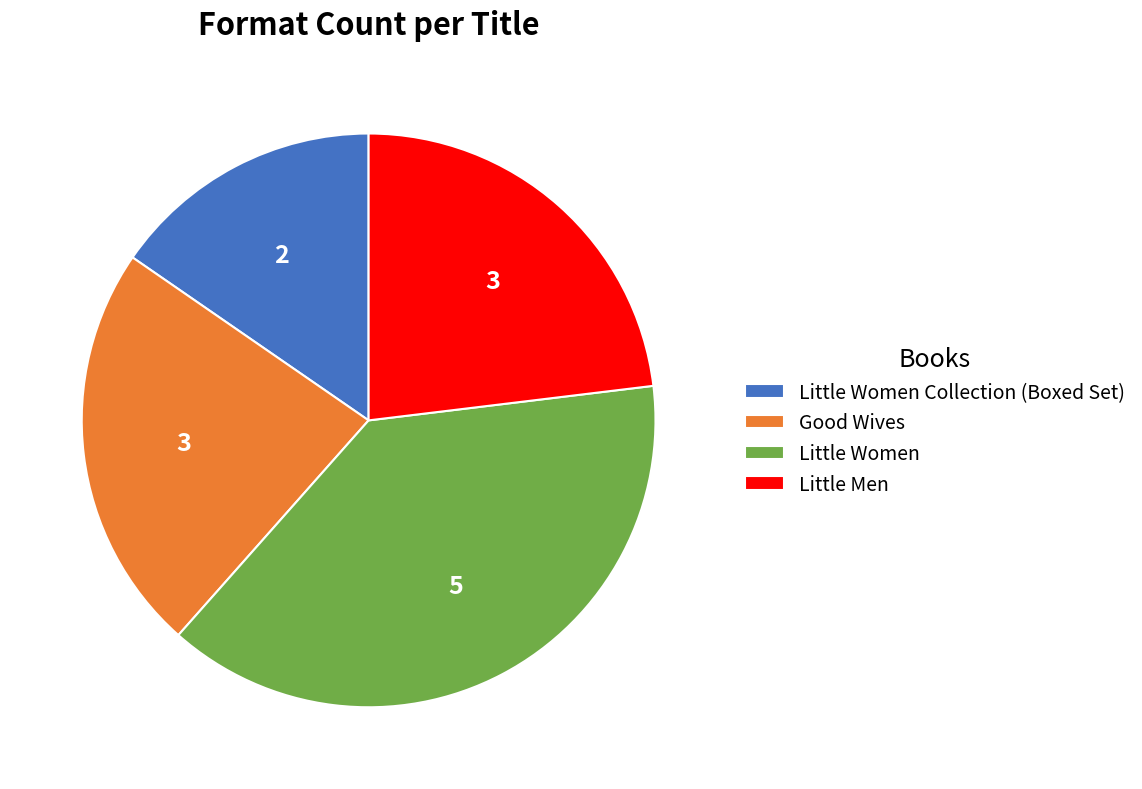

Combined, do Little Women Collection (Boxed Set) and Little Women account for over 50%?

Yes